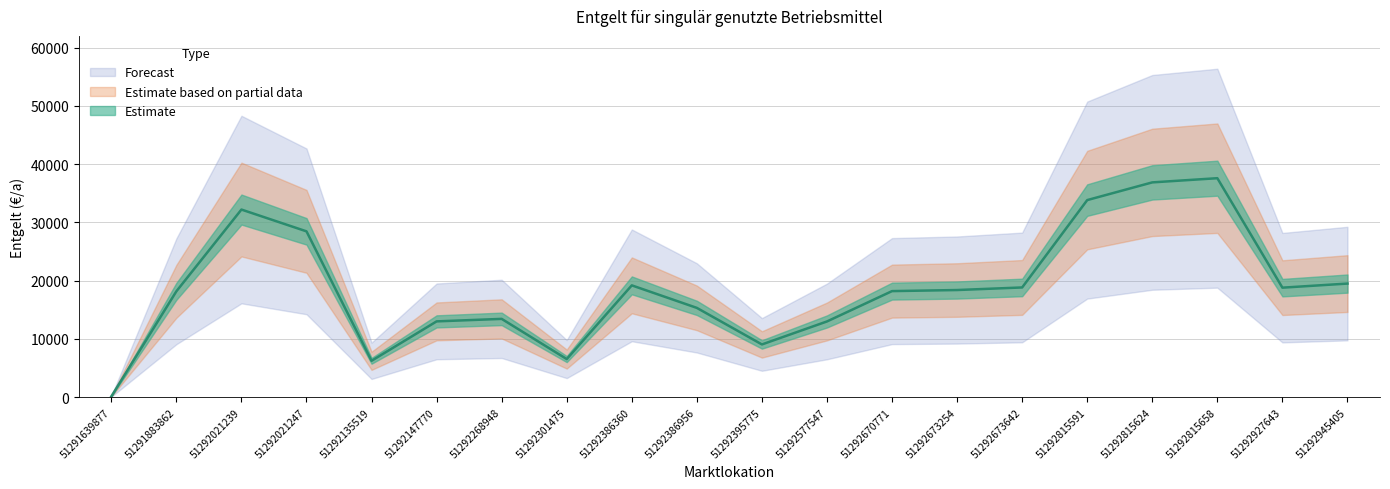

What is the average value?

18837.6